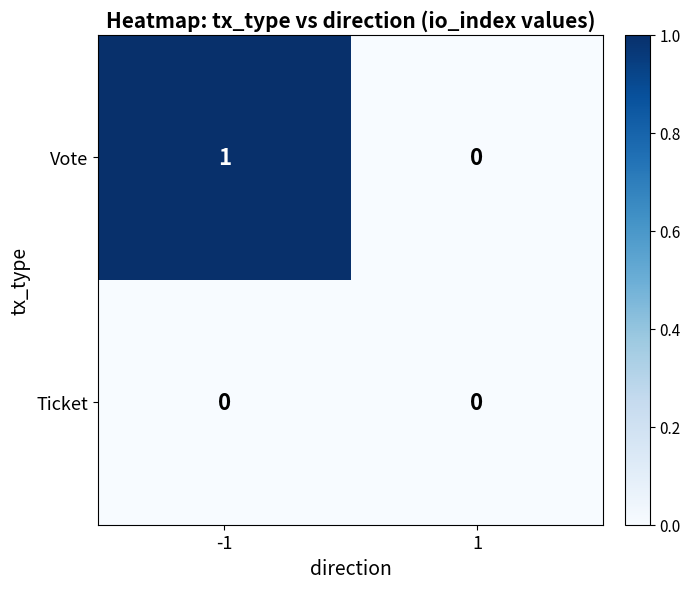

List the series in order of their overall mean, highest first.

Vote, Ticket